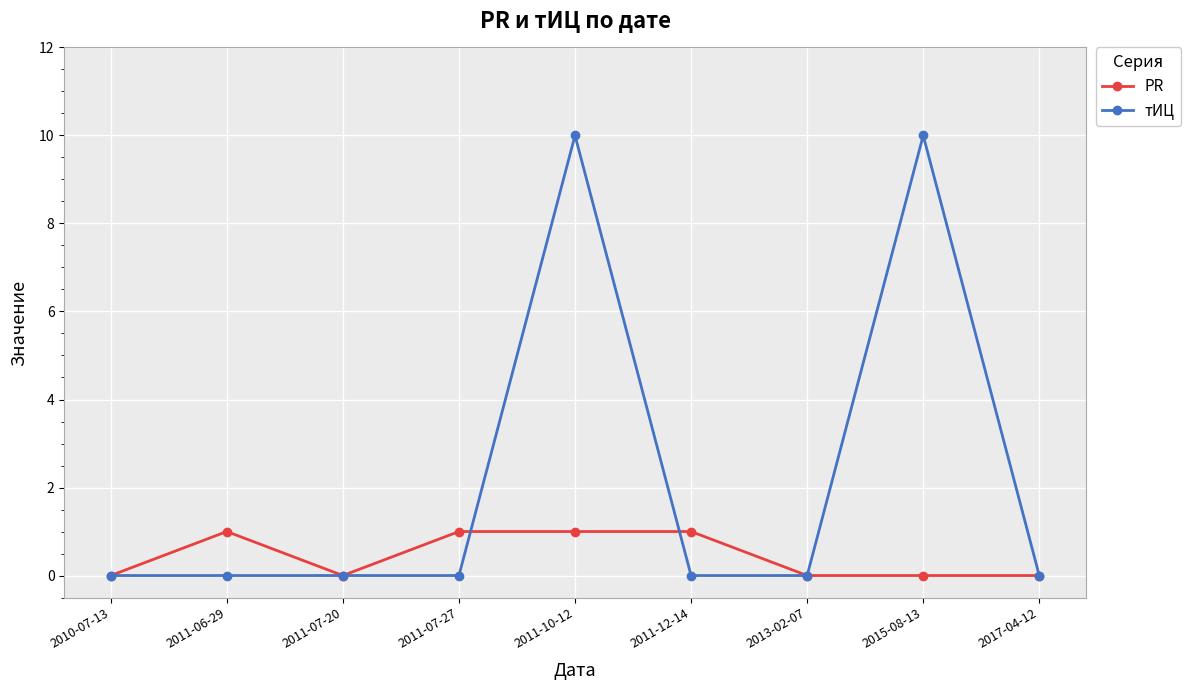

How many lines are shown in the chart?

2